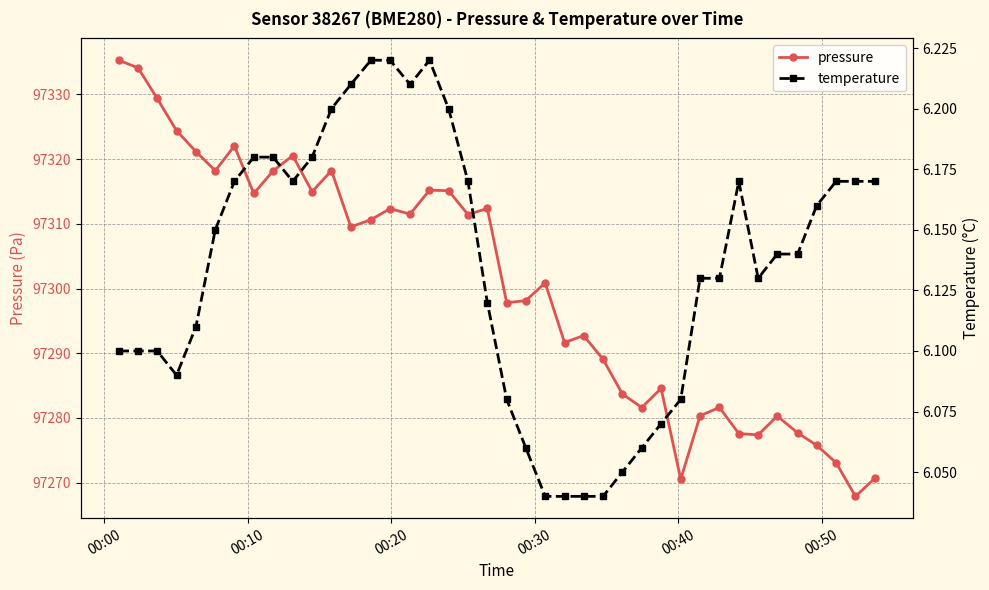

True or false: temperature and pressure cross at least once.

False